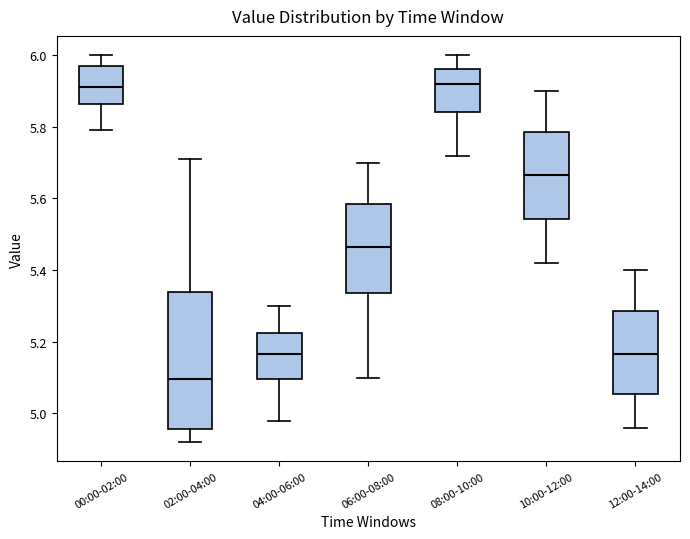

Reading left to right, transcribe this box plot: for each box, give where its median line is, the range the box spans, and where its two whiskers end, as read against the y-axis. The values are not printed on the chart, so give them approximately, as read against the axis.

00:00-02:00: median 5.92, box 5.86 to 5.98, whiskers 5.80 to 6.00
02:00-04:00: median 5.10, box 4.96 to 5.34, whiskers 4.92 to 5.72
04:00-06:00: median 5.16, box 5.10 to 5.22, whiskers 4.98 to 5.30
06:00-08:00: median 5.46, box 5.34 to 5.58, whiskers 5.10 to 5.70
08:00-10:00: median 5.92, box 5.84 to 5.96, whiskers 5.72 to 6.00
10:00-12:00: median 5.66, box 5.54 to 5.78, whiskers 5.42 to 5.90
12:00-14:00: median 5.16, box 5.06 to 5.28, whiskers 4.96 to 5.40